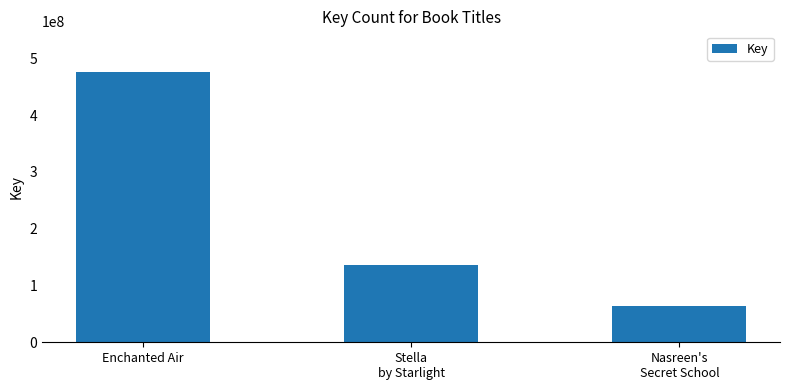

At which category does the chart reach its peak across all series?

Enchanted Air